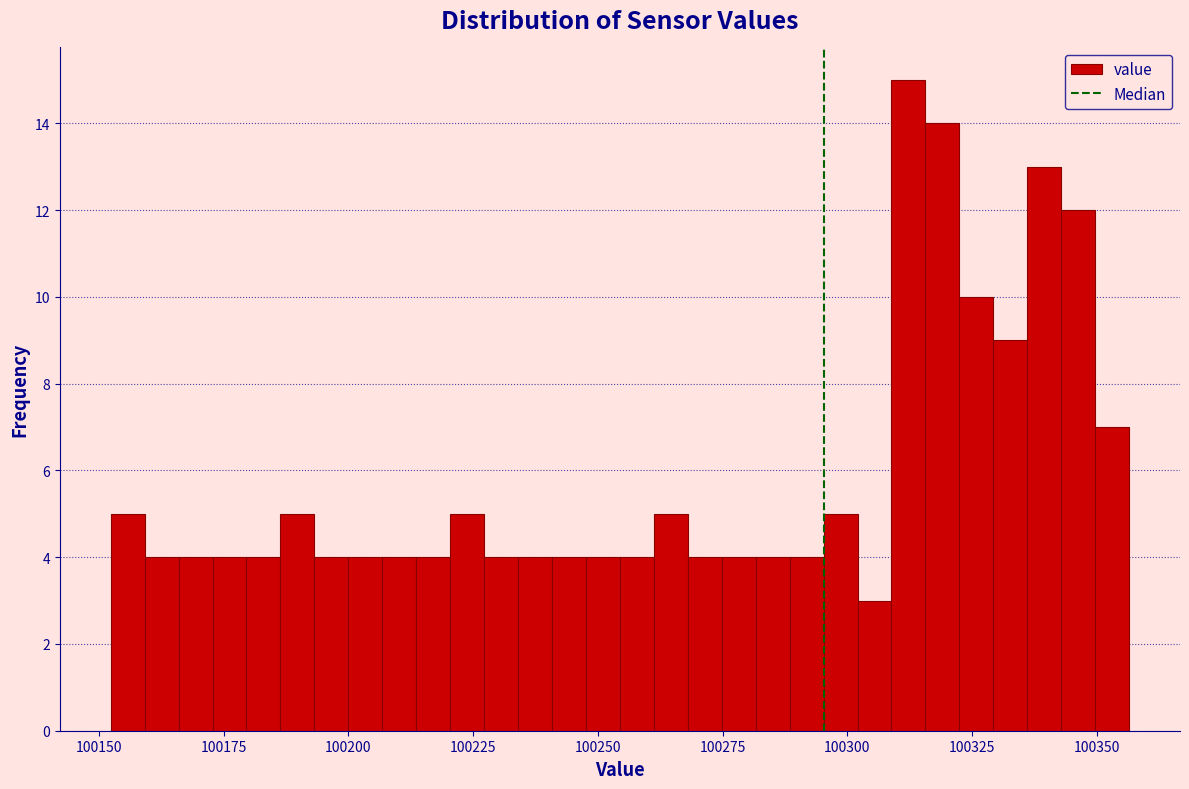

Read against the x-axis, roughly where is the centre of the tallest bar?

100310